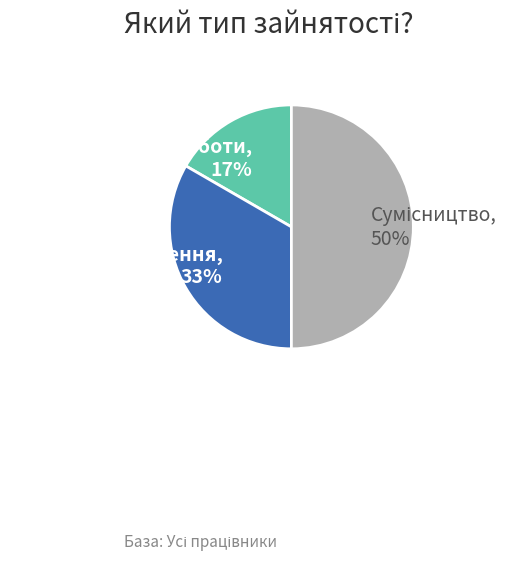

To the nearest percent, what is the difference between the largest and smallest slice percentages?

33%